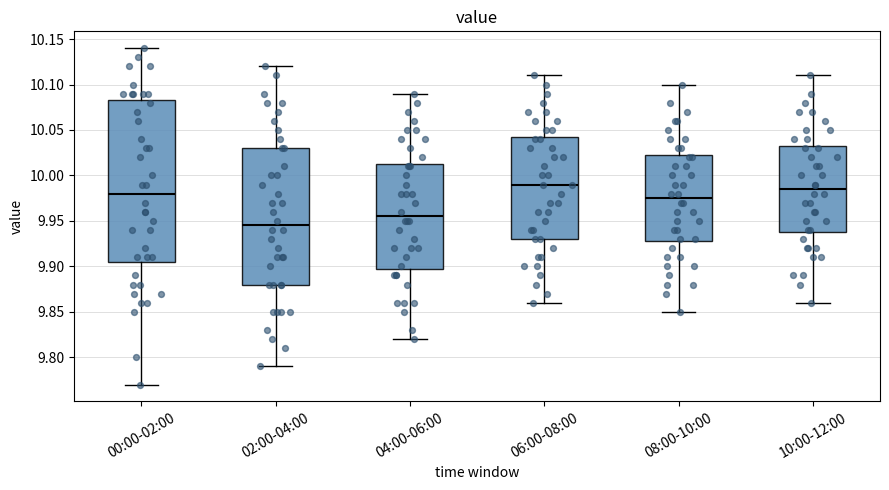

Reading left to right, read every box against the y-axis: the position of its median line, the range the box covers, and the ends of its whiskers. The values are not printed on the chart, so give them approximately, as read against the axis.

00:00-02:00: median 9.980, box 9.905 to 10.085, whiskers 9.770 to 10.140
02:00-04:00: median 9.945, box 9.880 to 10.030, whiskers 9.790 to 10.120
04:00-06:00: median 9.955, box 9.900 to 10.015, whiskers 9.820 to 10.090
06:00-08:00: median 9.990, box 9.930 to 10.045, whiskers 9.860 to 10.110
08:00-10:00: median 9.975, box 9.930 to 10.025, whiskers 9.850 to 10.100
10:00-12:00: median 9.985, box 9.940 to 10.035, whiskers 9.860 to 10.110